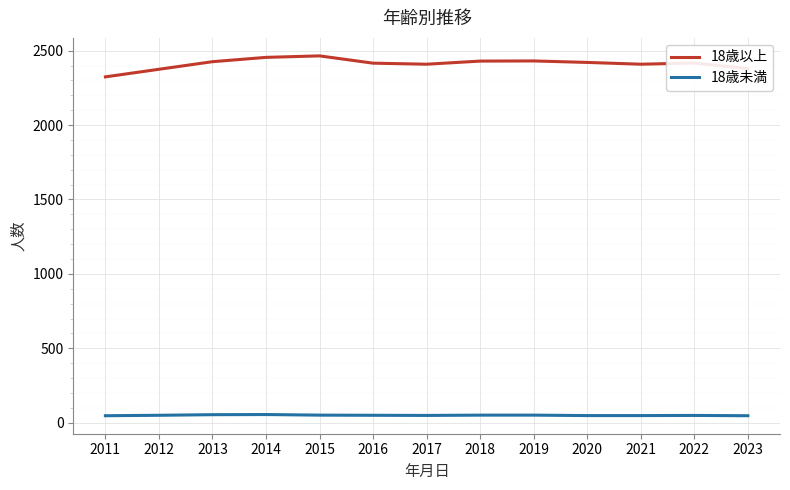

The 18歳以上 series shows 2416 at 2016. True or false?

True